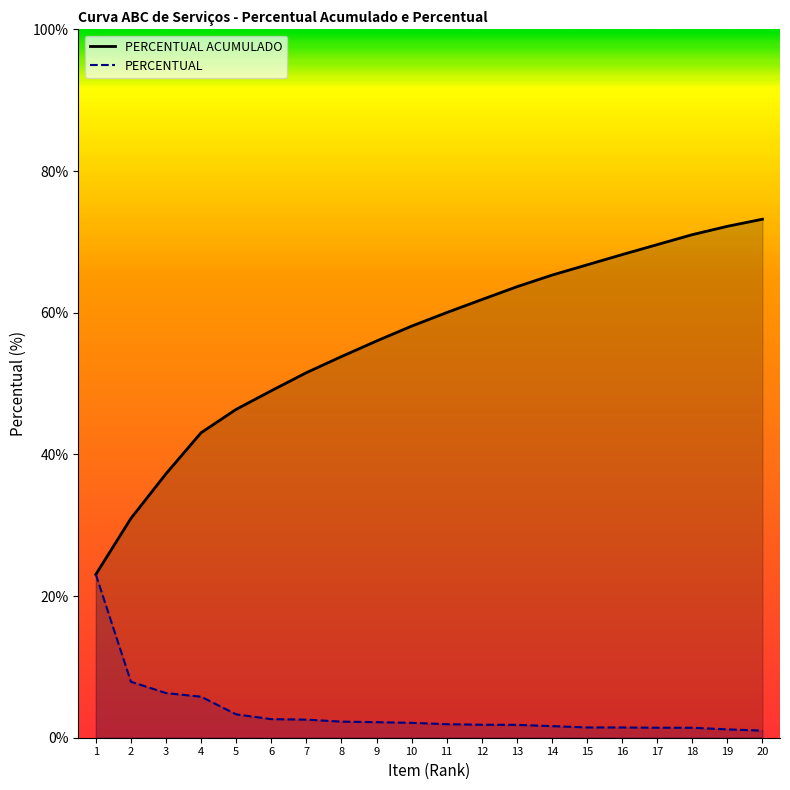

What is the sum of the PERCENTUAL values at 10 and 7?

4.7